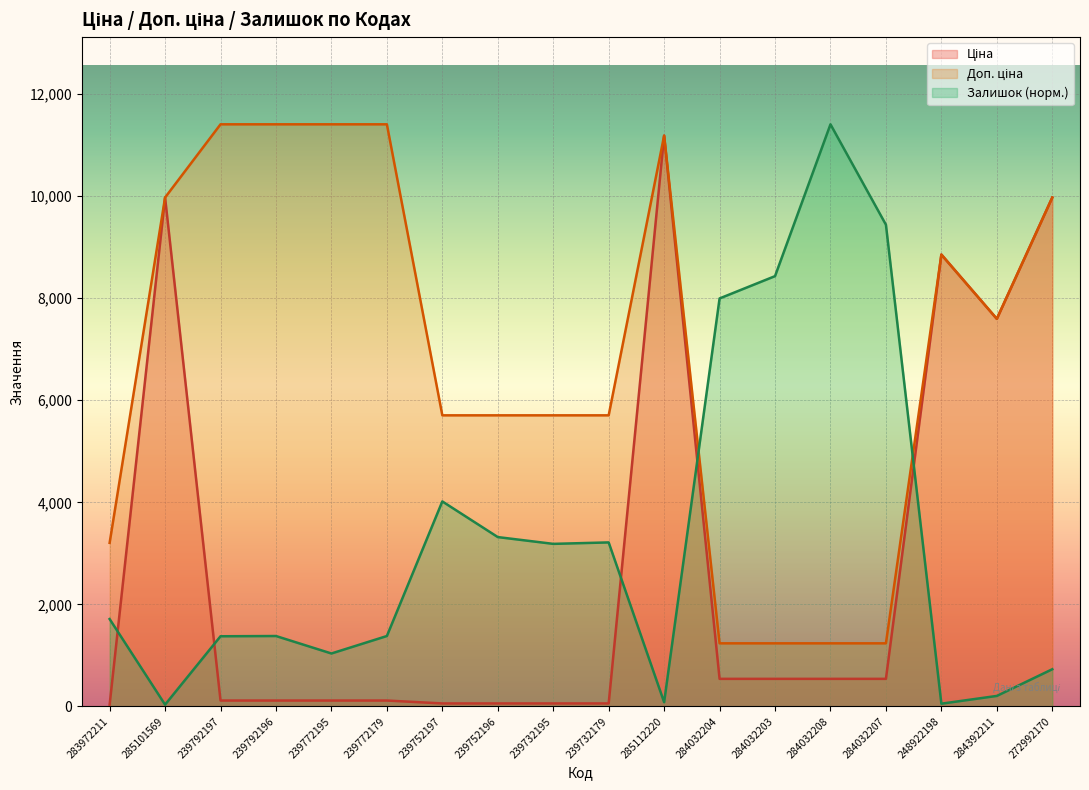

Where do Доп. ціна and Залишок first cross each other?

285112220 and 284032204